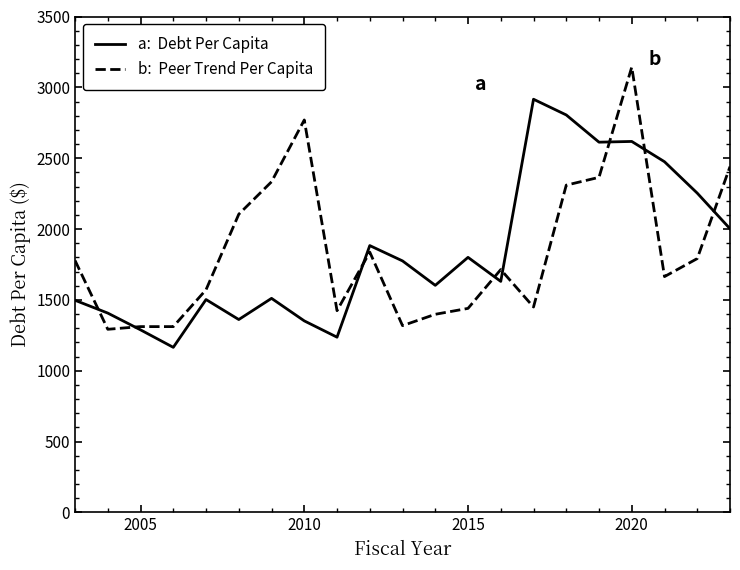

What is the greatest value displayed?

3142.9